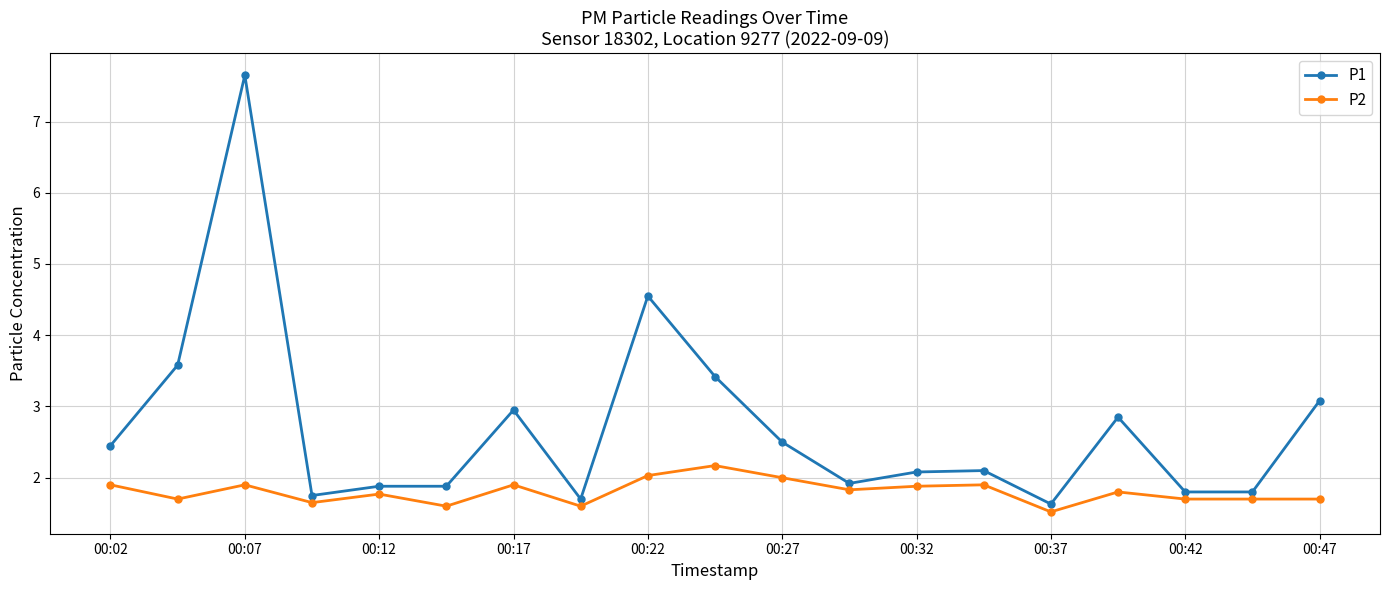

How many data points in P1 are less than 2?

8